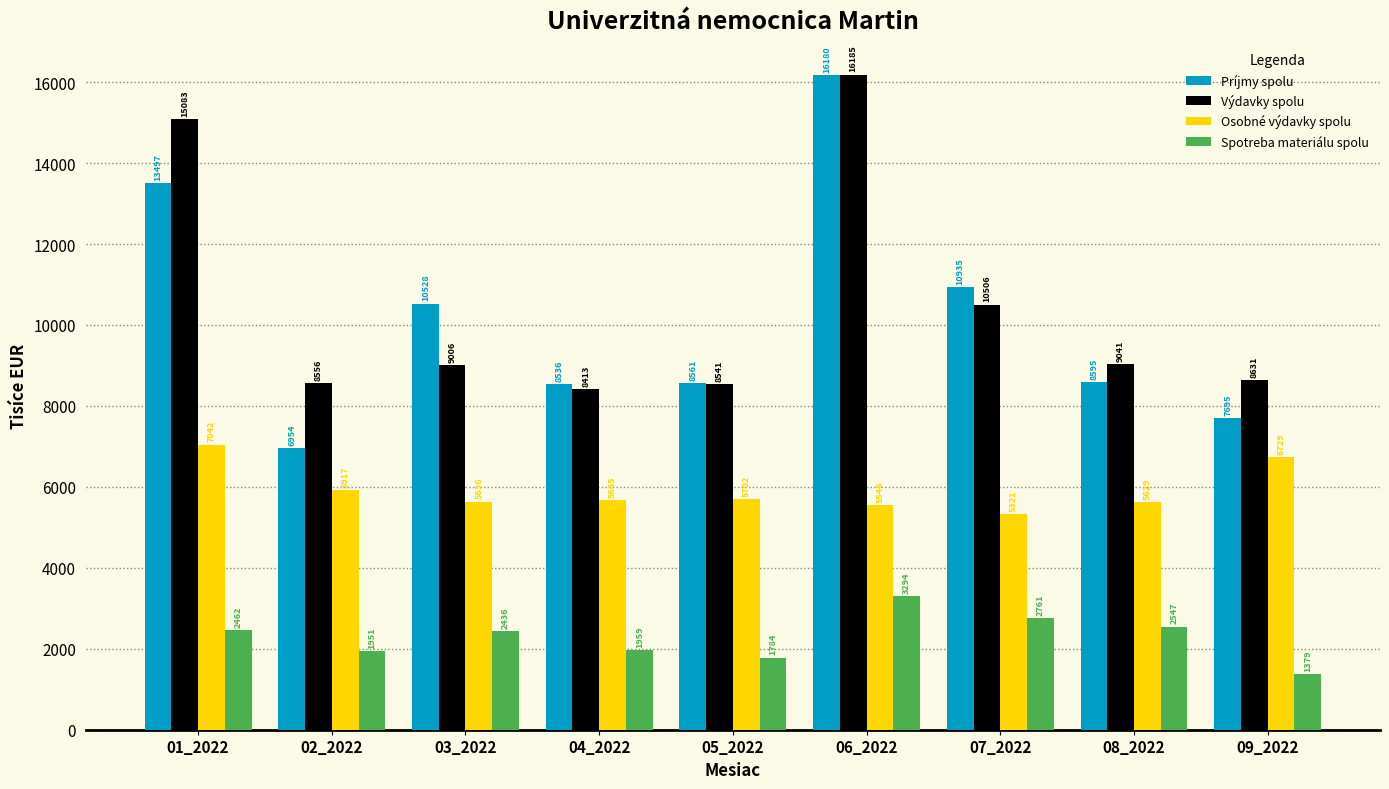

The Výdavky spolu series shows 5682.1 at 09_2022. True or false?

False